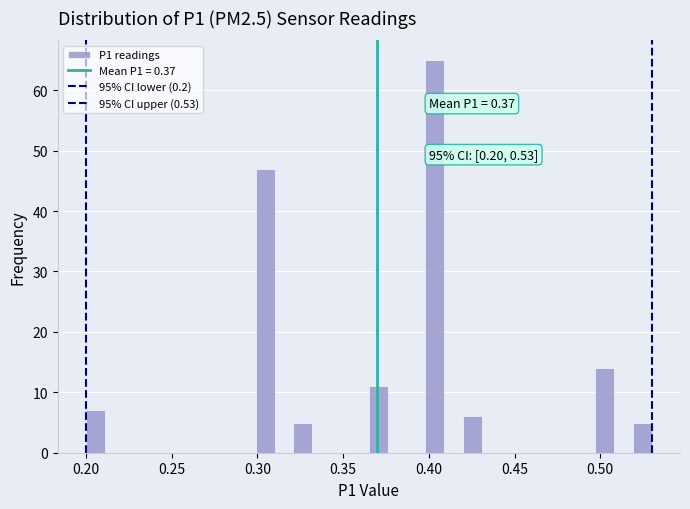

Read against the x-axis, roughly where is the centre of the tallest bar?

0.405